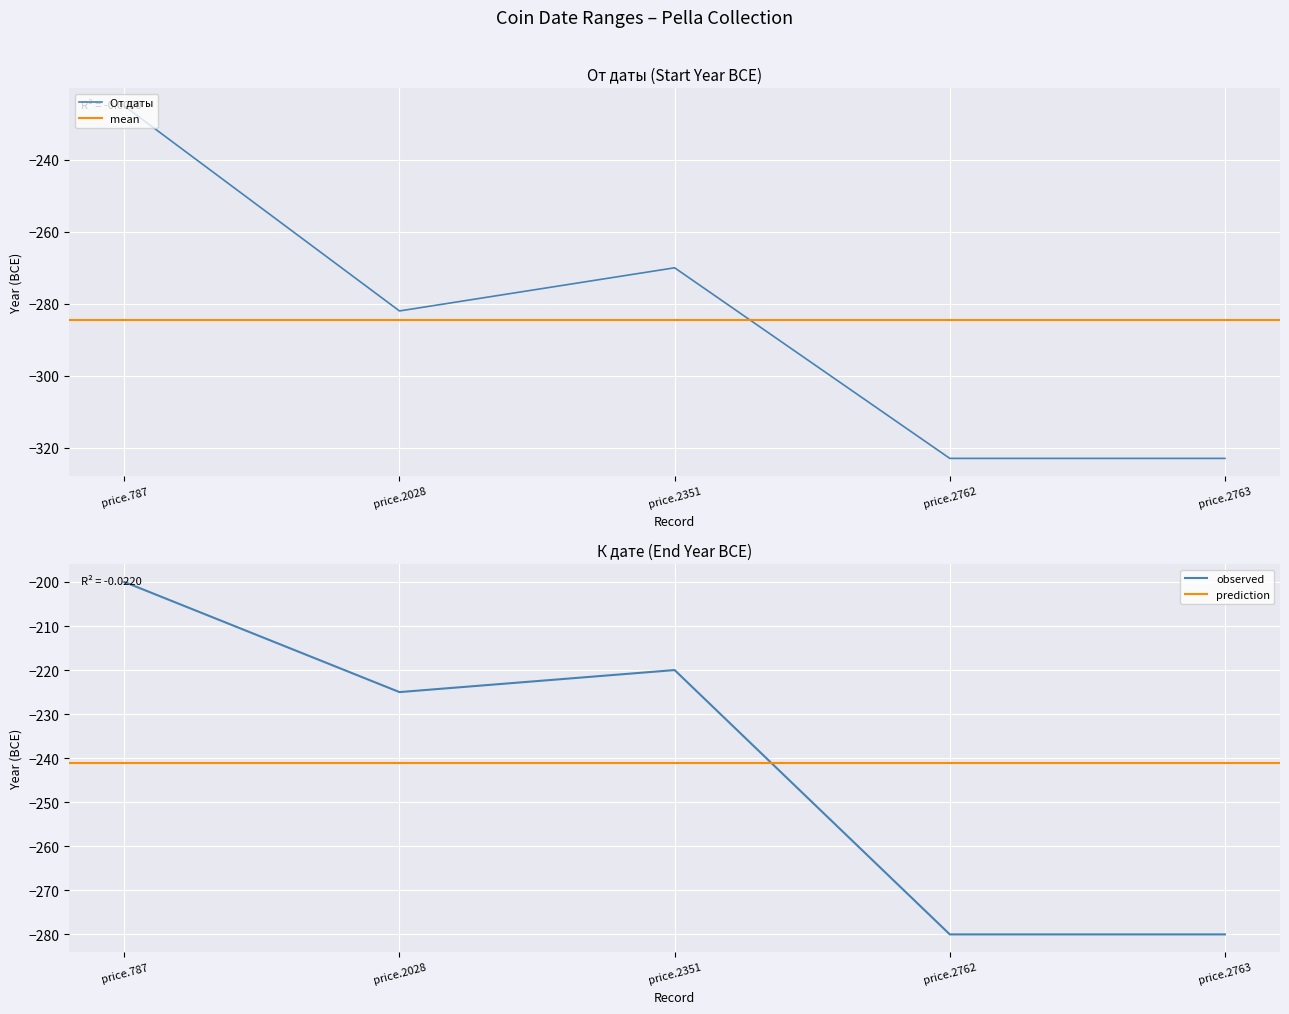

What is the total value across all series at price.2028?

-507